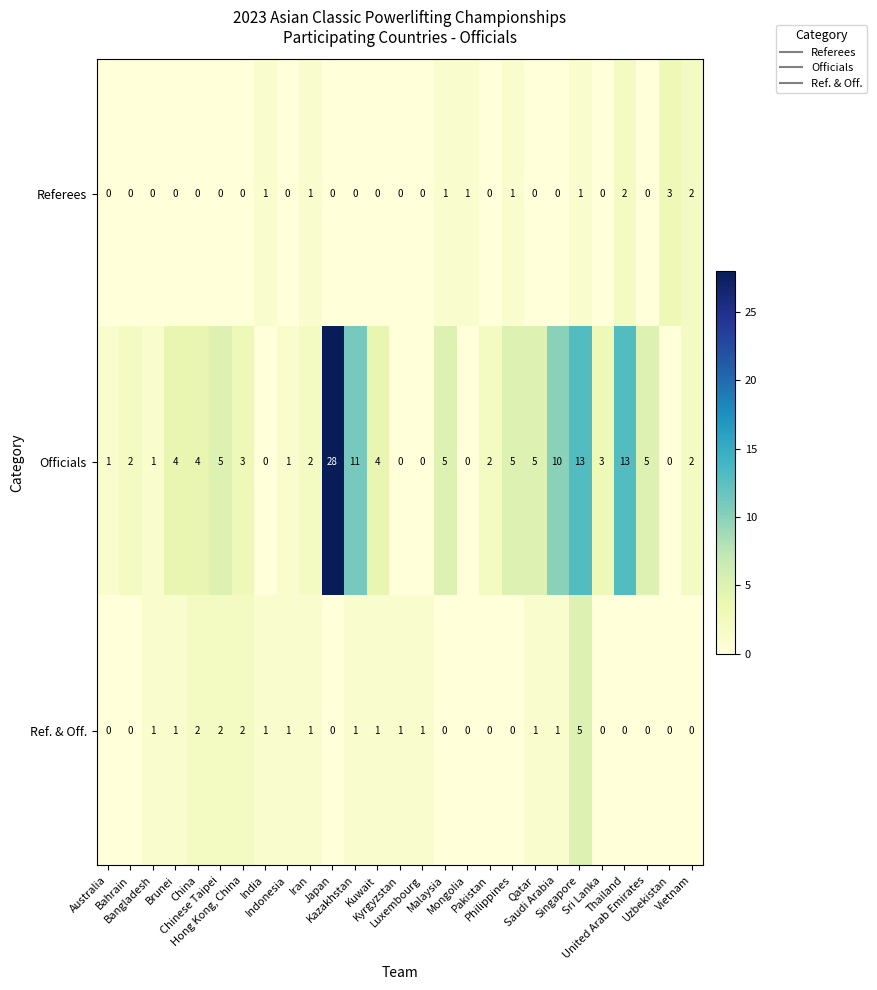

Rank the series by their maximum value, from highest to lowest.

Officials, Ref. & Off., Referees